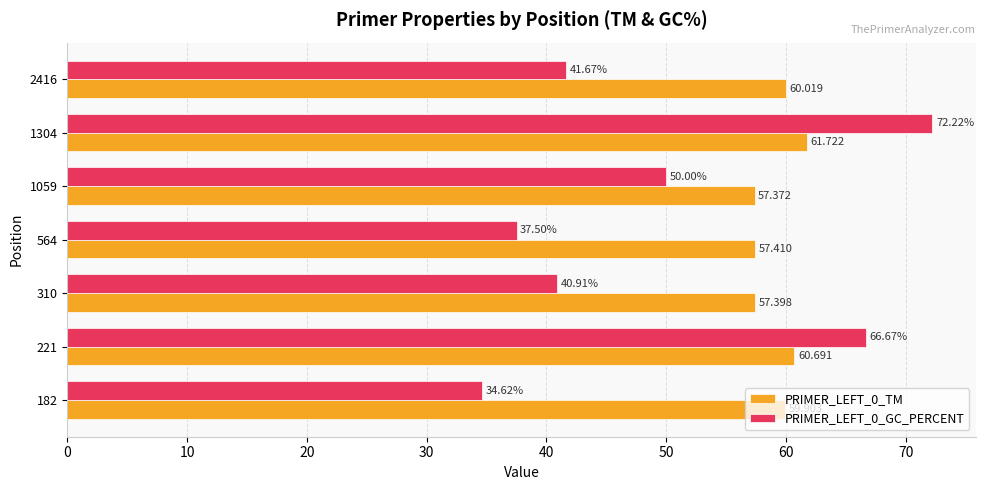

At how many categories does at least one series exceed 47?

7